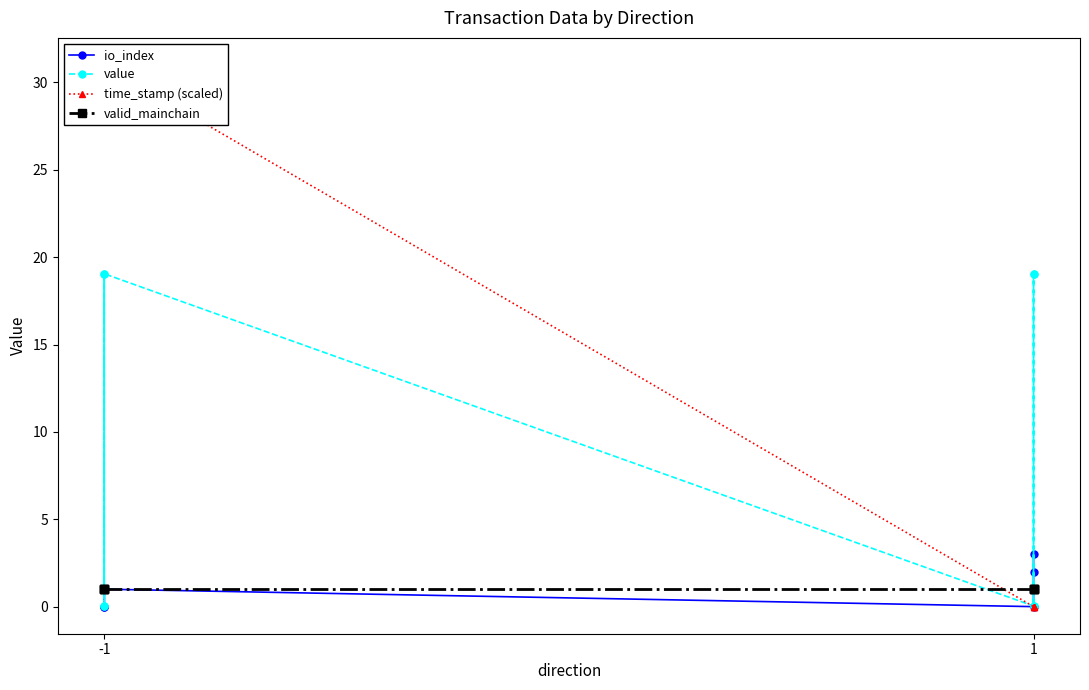

Which series has the largest range (max minus min)?

time_stamp (scaled)